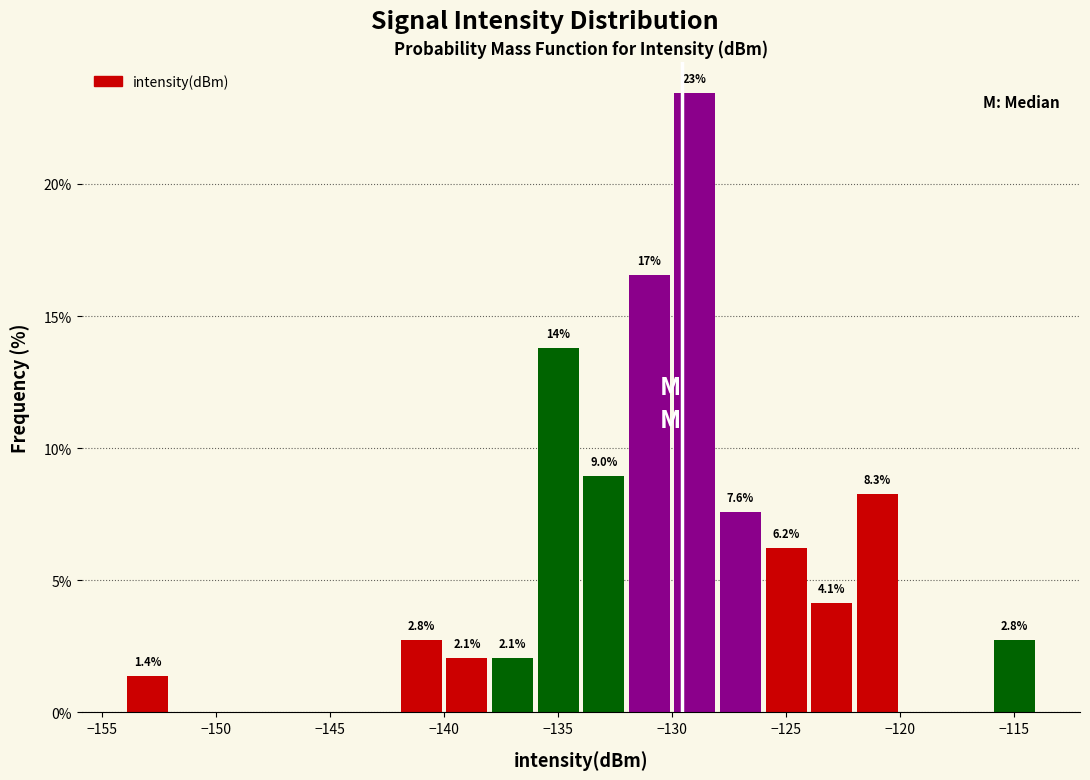

Over which range of the x-axis is the bar tallest?

-130 to -128